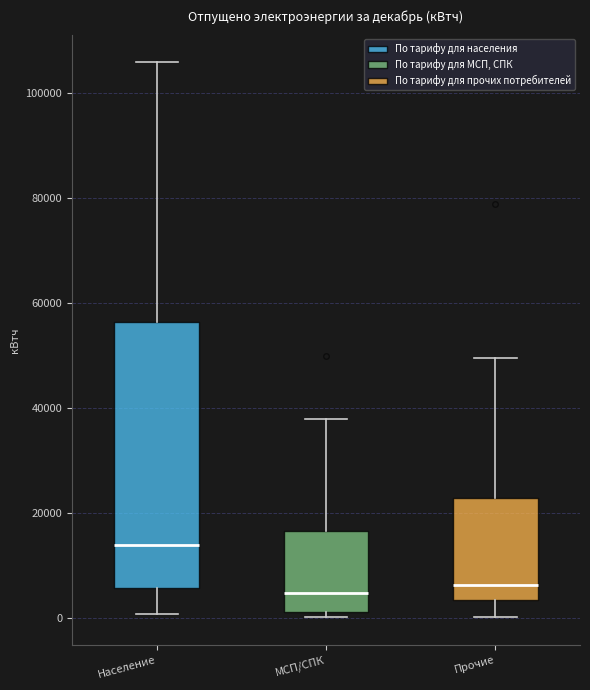

Where does the upper whisker of the box for МСП/СПК end on the y-axis? The values are not printed on the chart, so give them approximately, as read against the axis.

38000